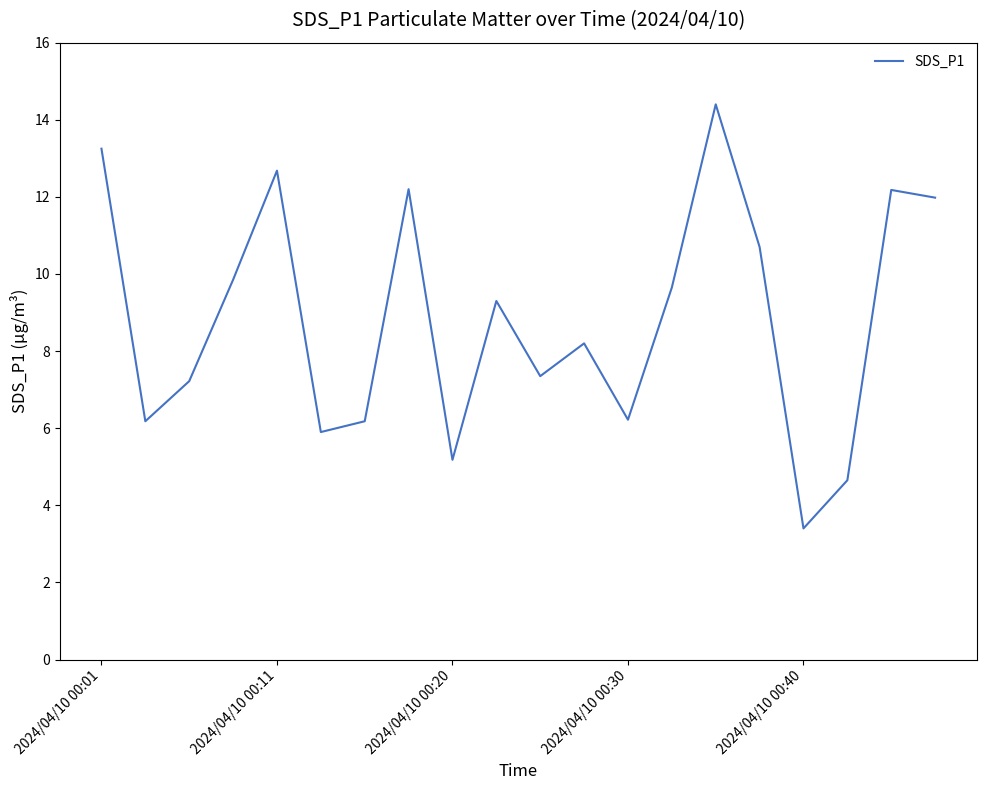

What is the smallest value displayed?

3.4